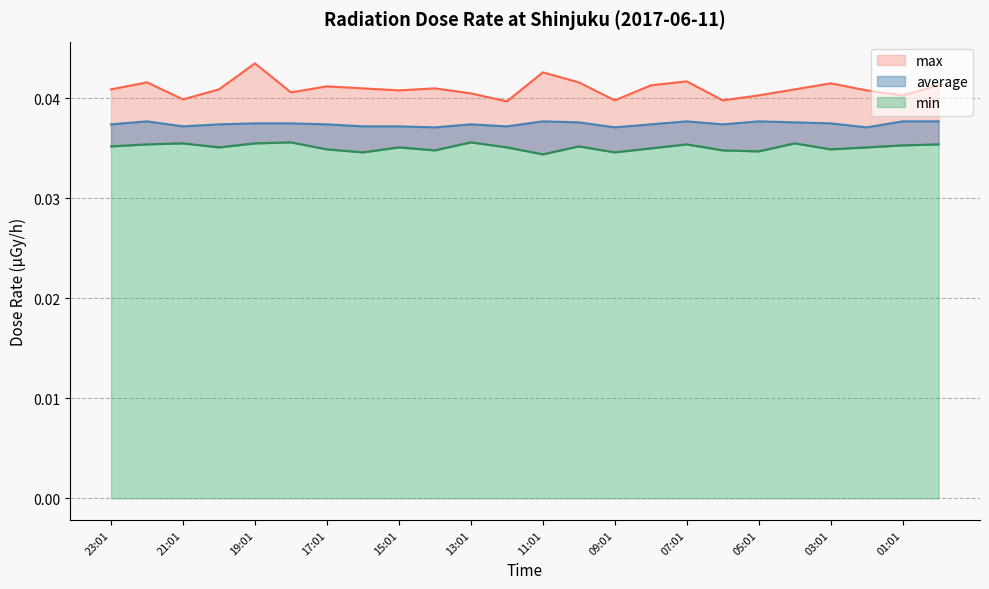

What are all the series names shown in the legend?

max, min, average